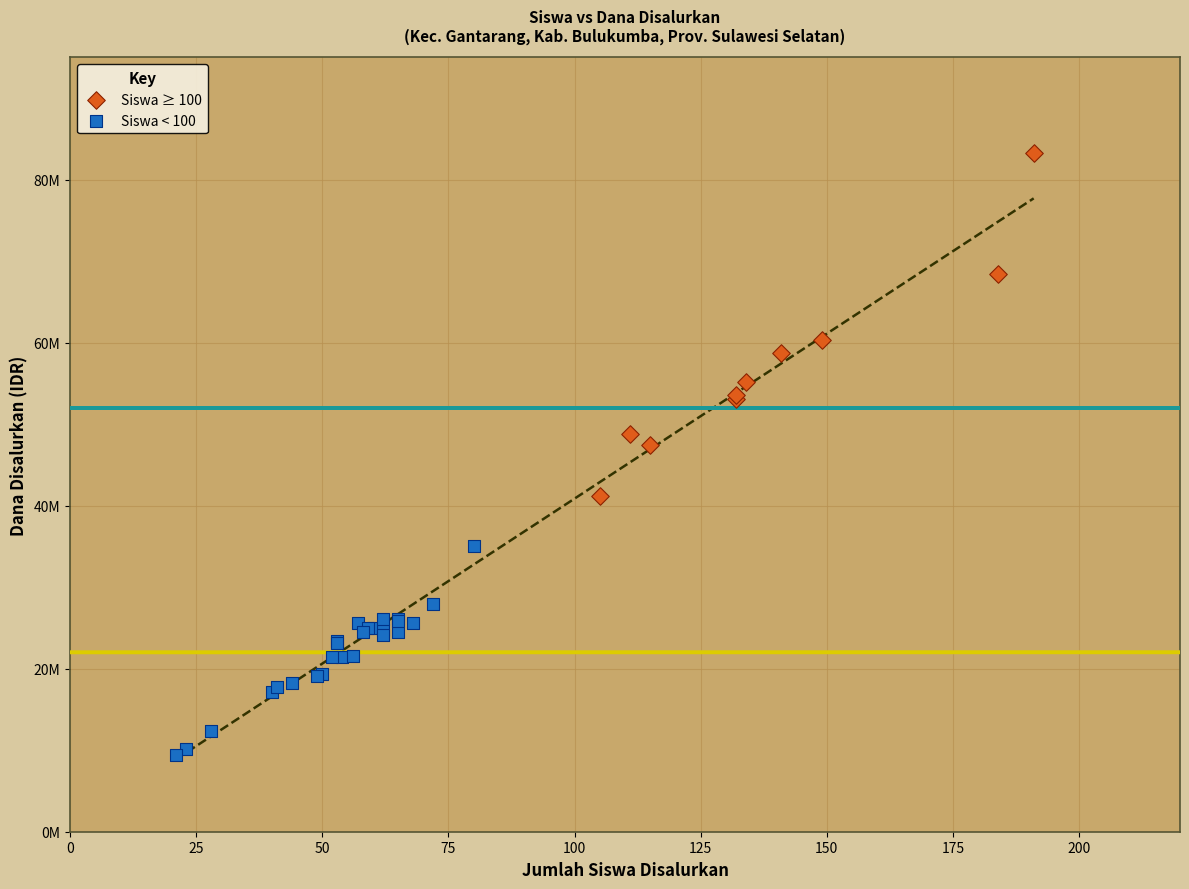

What are all the series names shown in the legend?

Siswa ≥ 100, Siswa < 100